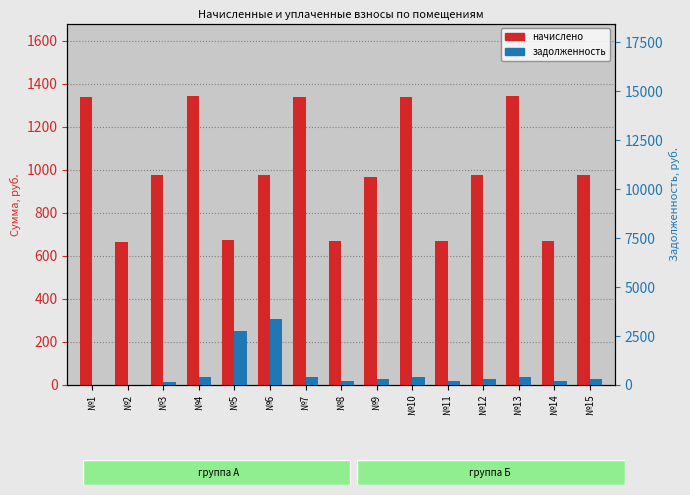

Which series has the largest total across all categories?

начислено